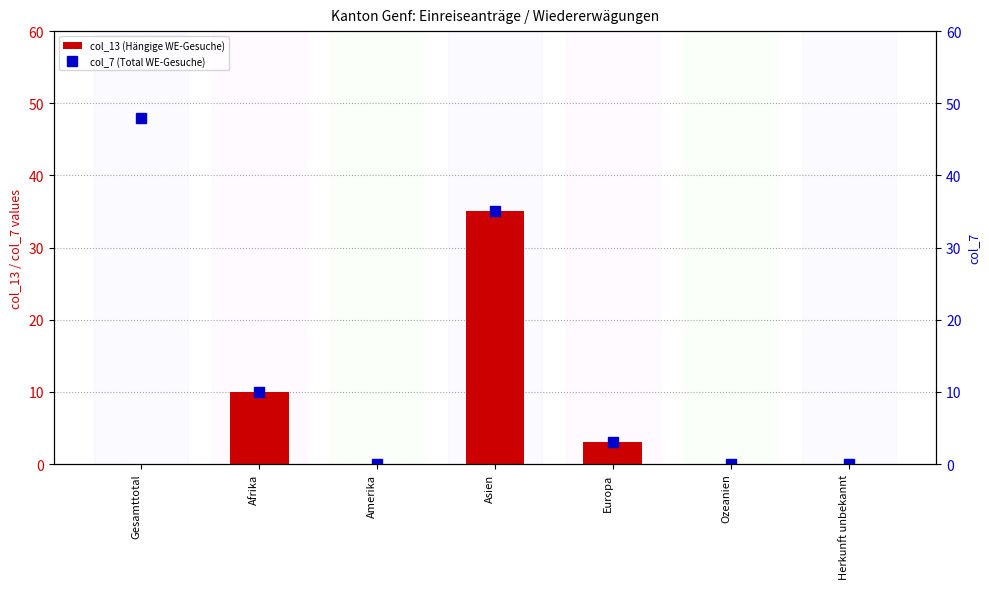

What is the highest value of the col_7 (Total Wiedererwägungsgesuche) series?

48